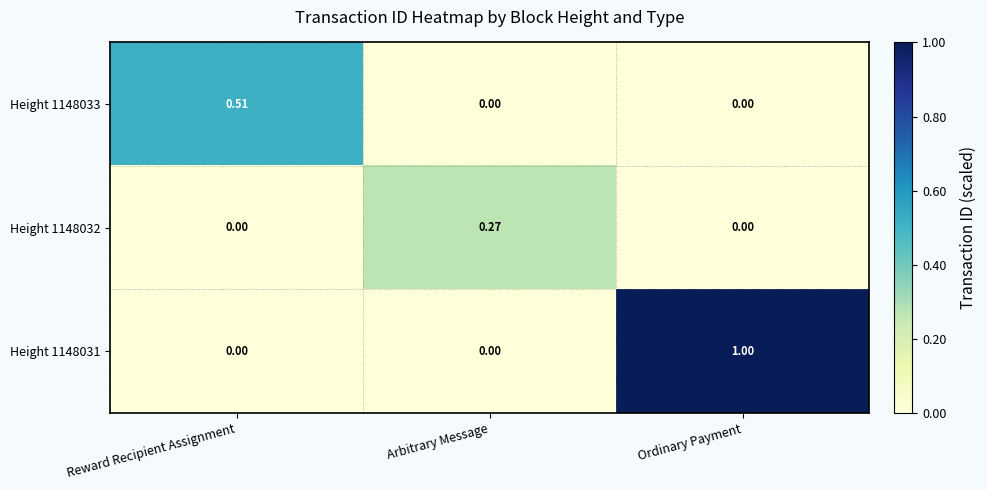

Which category has the highest value in the Height 1148032 series?

Arbitrary Message